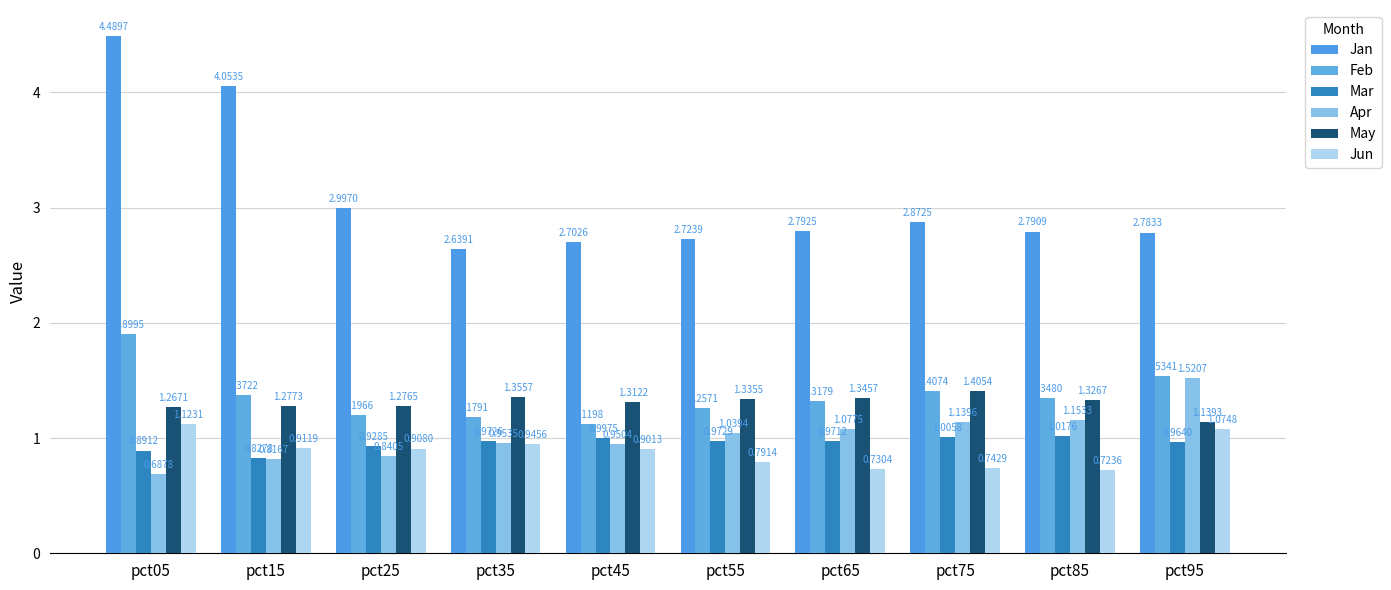

Reading left to right, extract all data points from this chart.

Jan: 4.5	4.1	3.0	2.6	2.7	2.7	2.8	2.9	2.8	2.8
Feb: 1.9	1.4	1.2	1.2	1.1	1.3	1.3	1.4	1.3	1.5
Mar: 0.9	0.8	0.9	1.0	1.0	1.0	1.0	1.0	1.0	1.0
Apr: 0.7	0.8	0.8	1.0	1.0	1.0	1.1	1.1	1.2	1.5
May: 1.3	1.3	1.3	1.4	1.3	1.3	1.3	1.4	1.3	1.1
Jun: 1.1	0.9	0.9	0.9	0.9	0.8	0.7	0.7	0.7	1.1